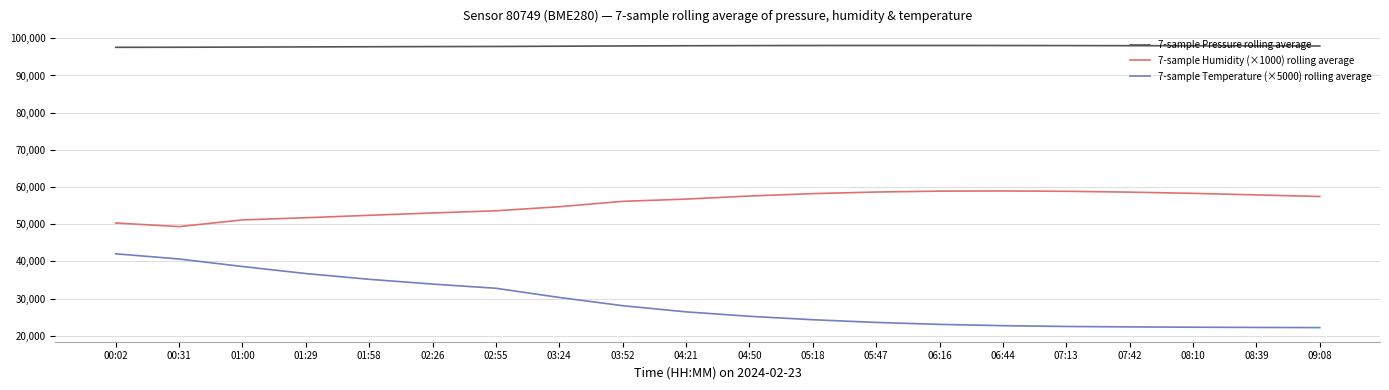

At 01:58, list the series in order from smallest to largest.

7-sample Temperature (×5000) rolling average, 7-sample Humidity (×1000) rolling average, 7-sample Pressure rolling average